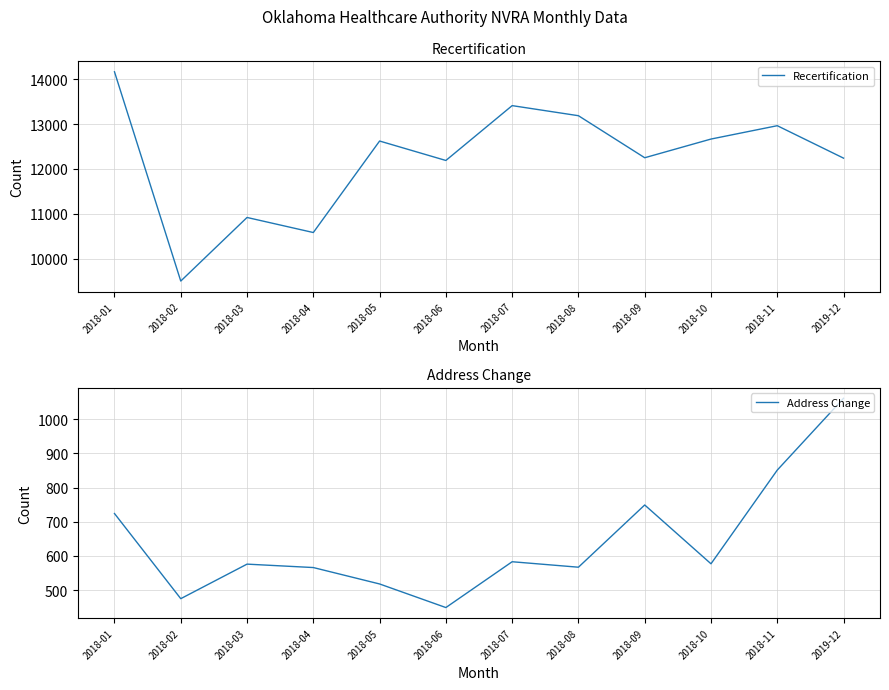

How many interior local peaks does the Address Change series have?

3